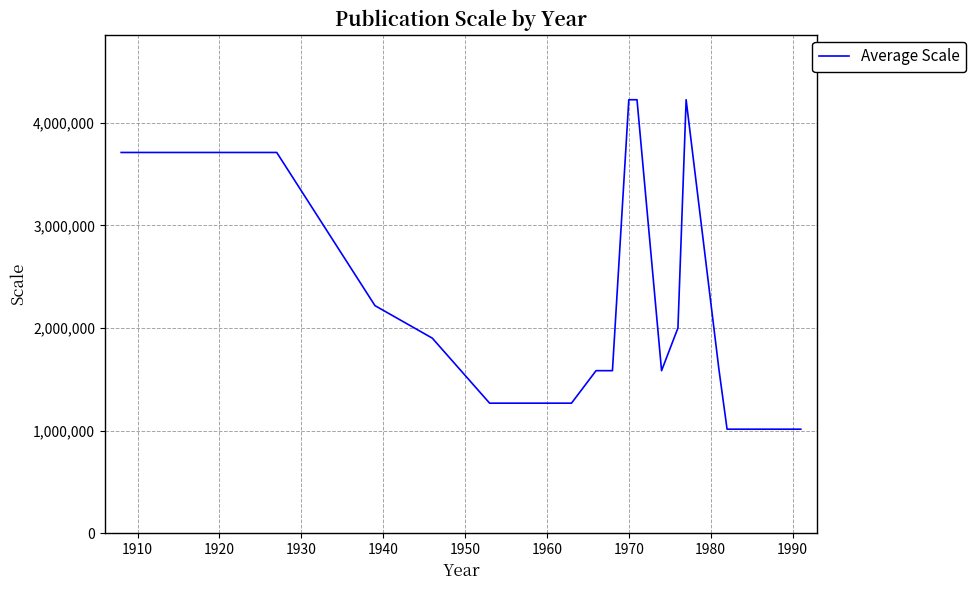

How many series are shown in this chart?

1